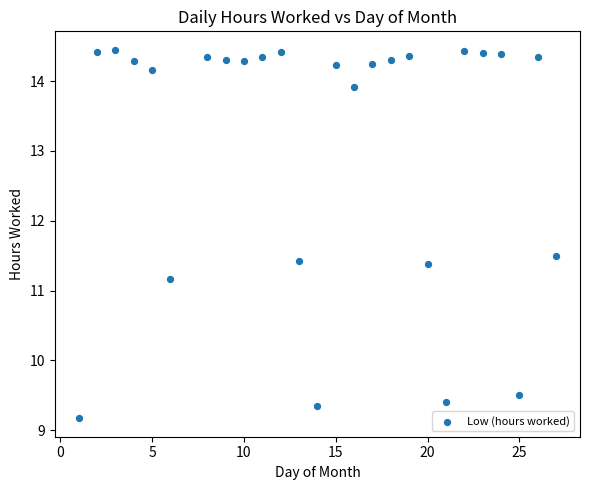

What Y value in the scatter plot is closest to 11?

11.2